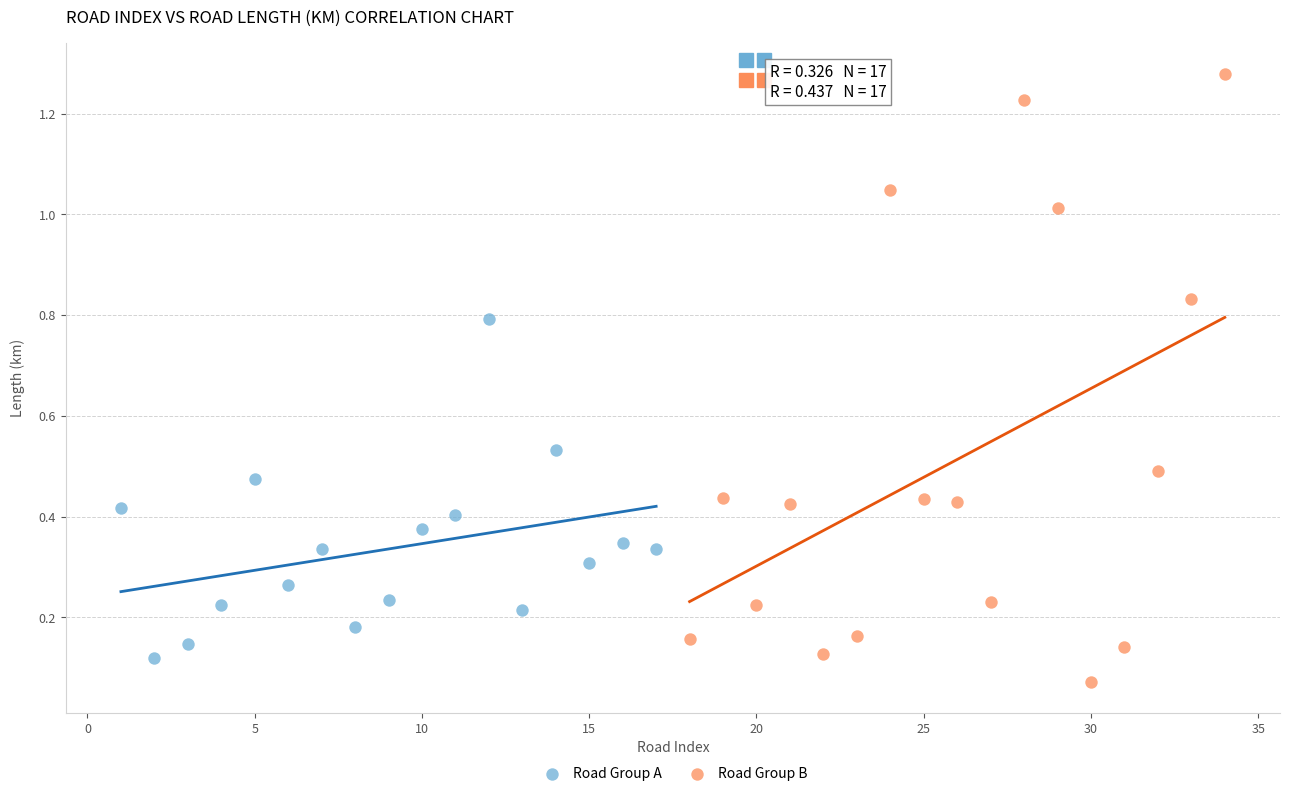

Which series has the largest Y range (max minus min)?

Road Group B